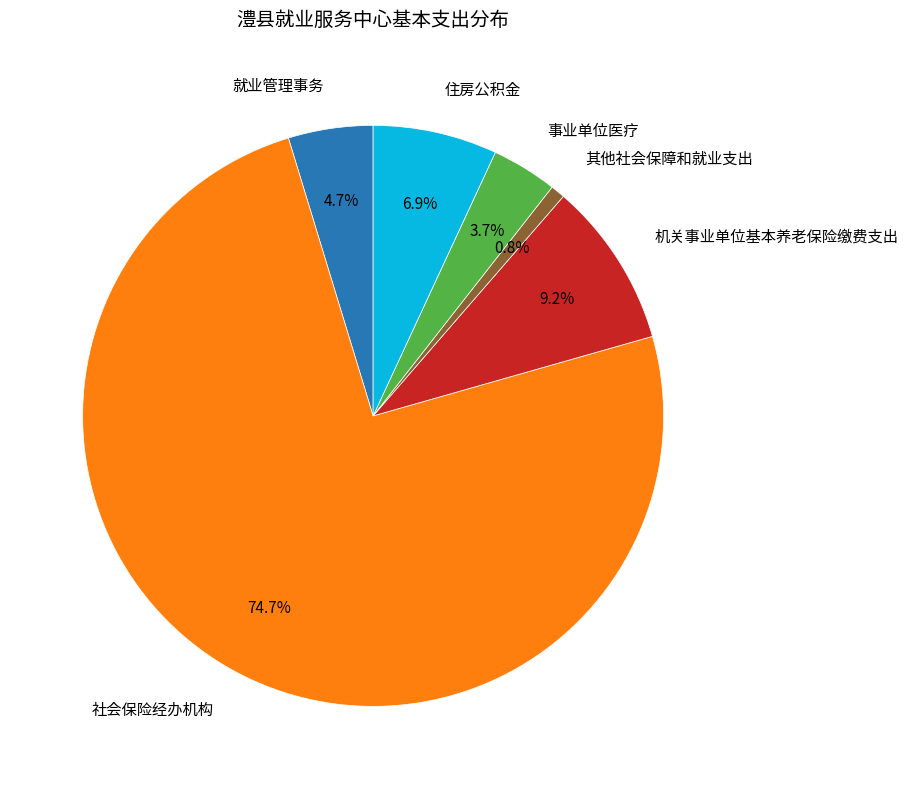

To the nearest percent, what is the difference between the largest and smallest slice percentages?

74%